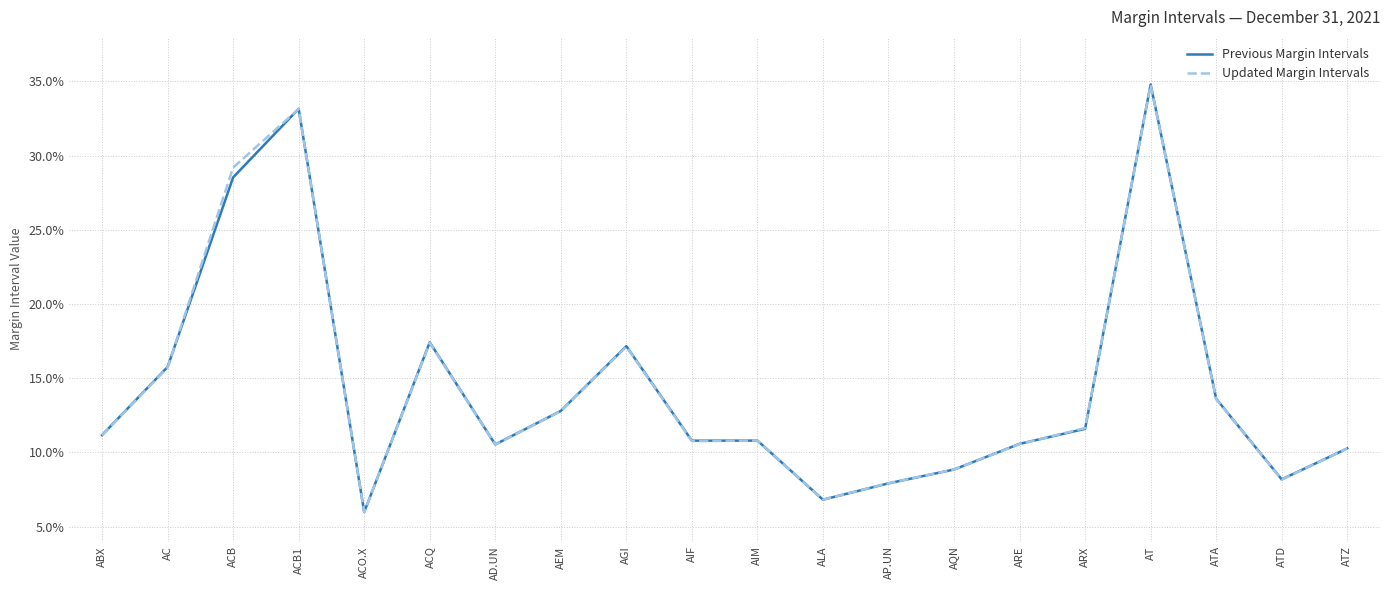

Rank the categories by Previous Margin Intervals value from highest to lowest.

AT, ACB1, ACB, ACQ, AGI, AC, ATA, AEM, ARX, ABX, AIM, AIF, ARE, AD.UN, ATZ, AQN, ATD, AP.UN, ALA, ACO.X